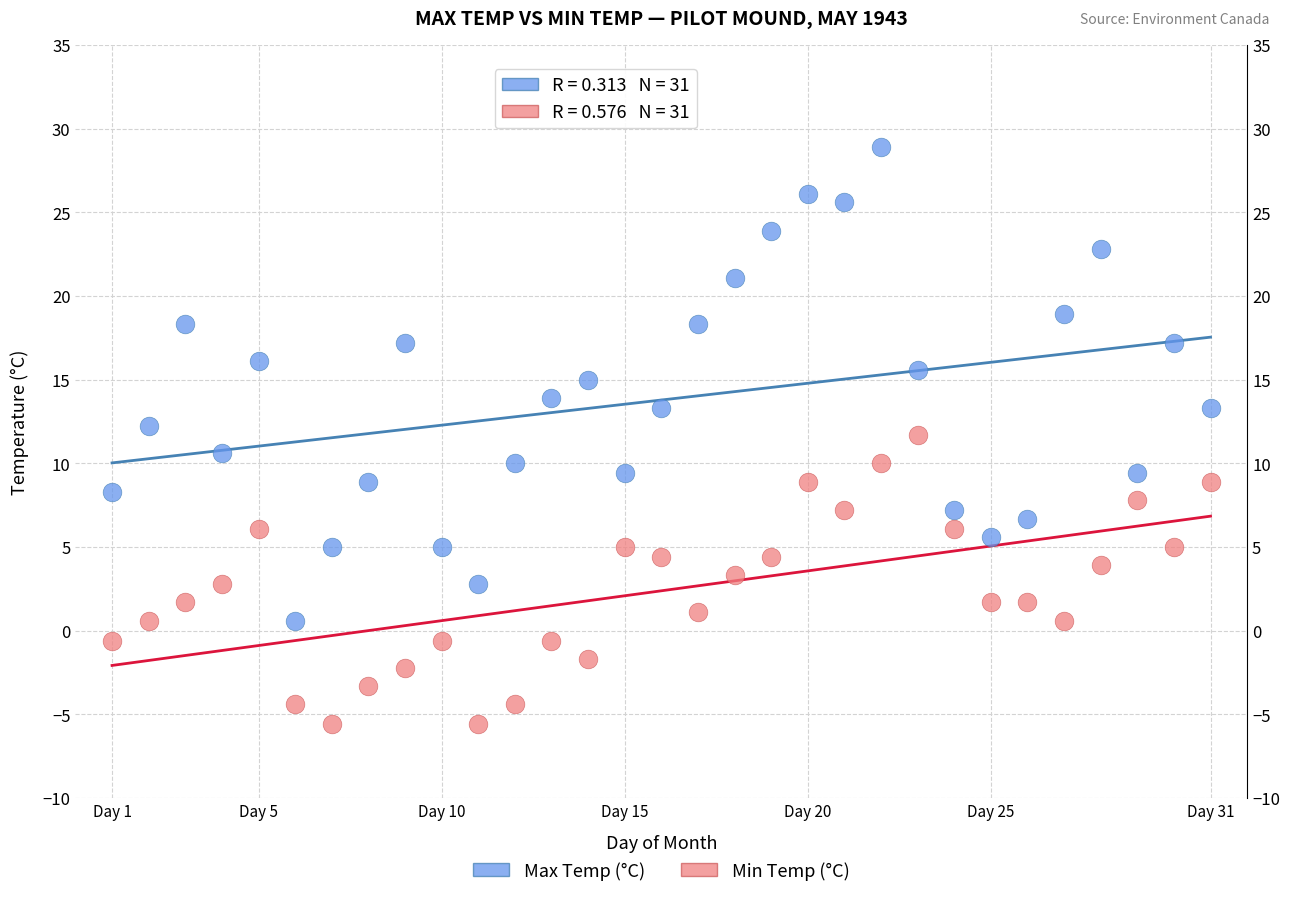

Which series contains the lowest Y value?

Min Temp (°C)